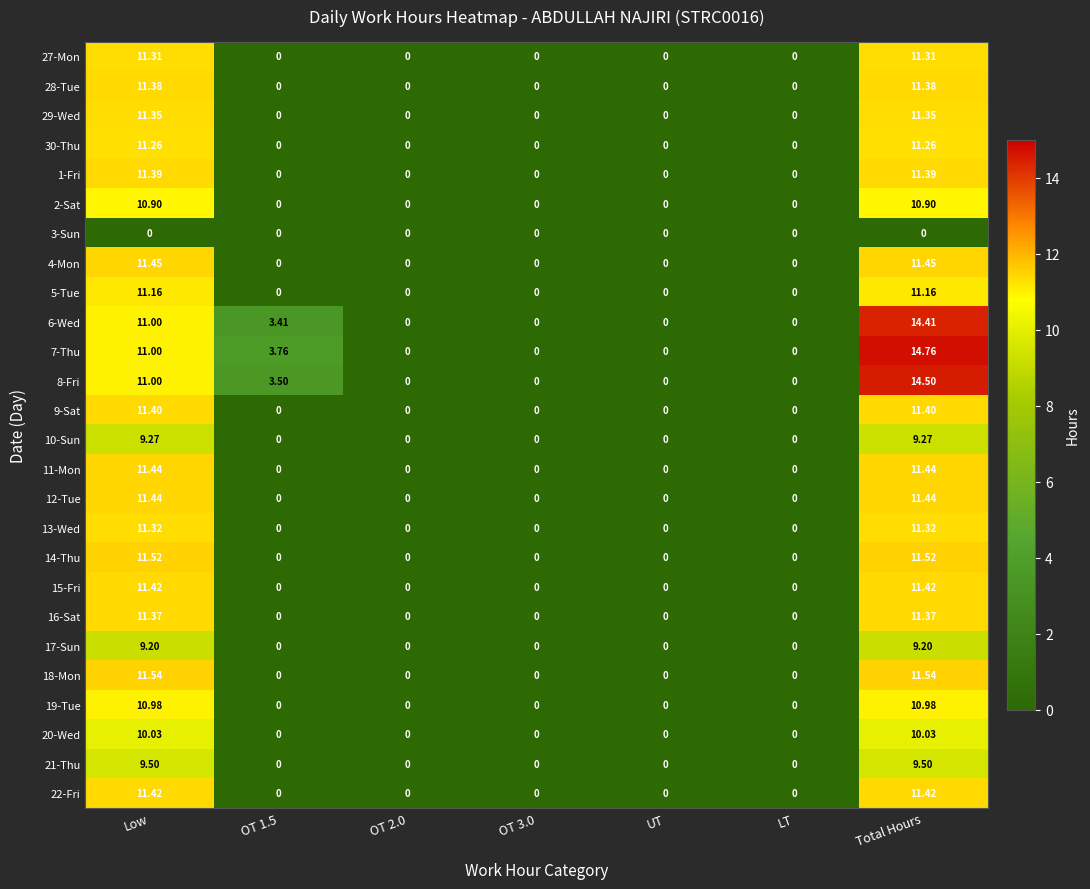

Is the value of 17-Sun at Total Hours greater than the value of 2-Sat at Total Hours?

No